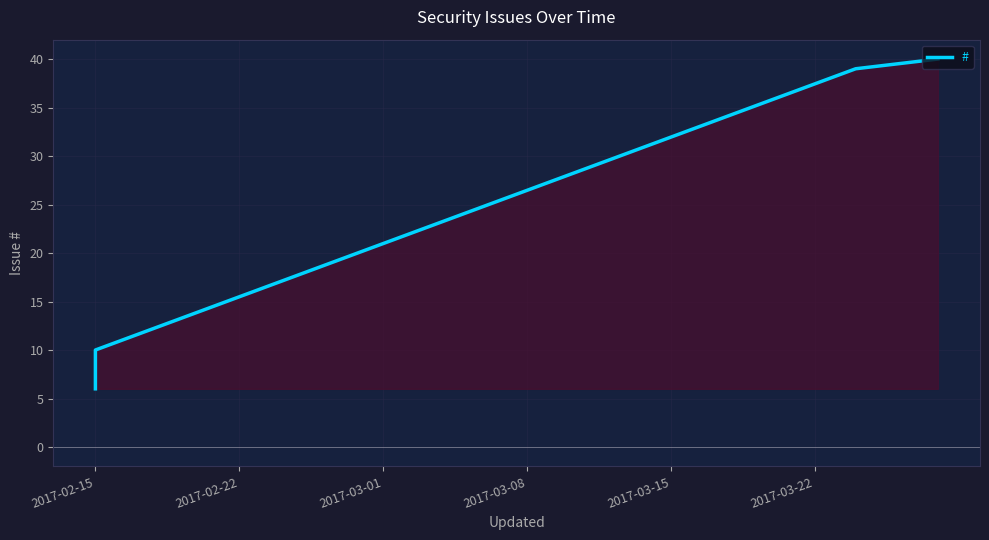

Which category has the lowest value across all series?

2017-02-15